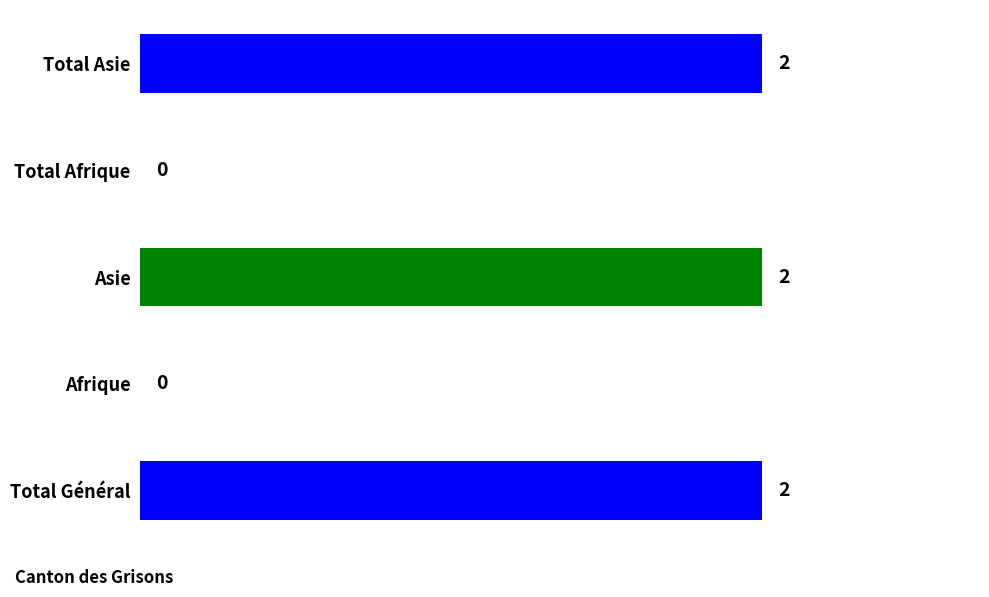

What is the sum of all values?

6